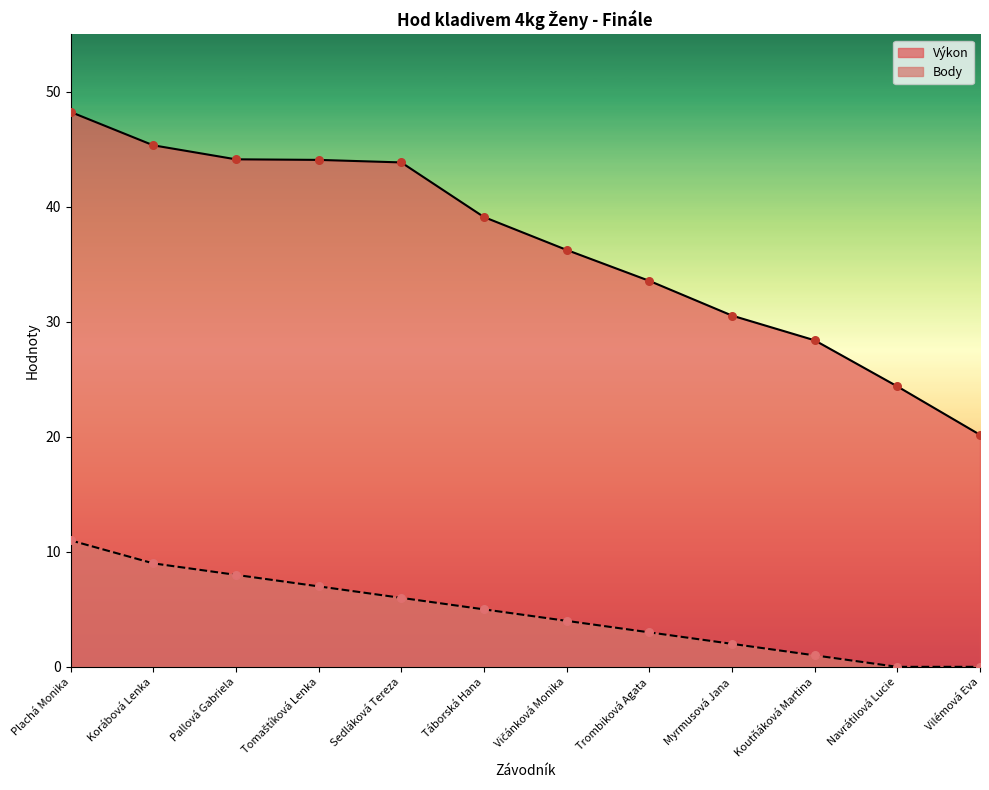

Which series contains the lowest Y value?

Body